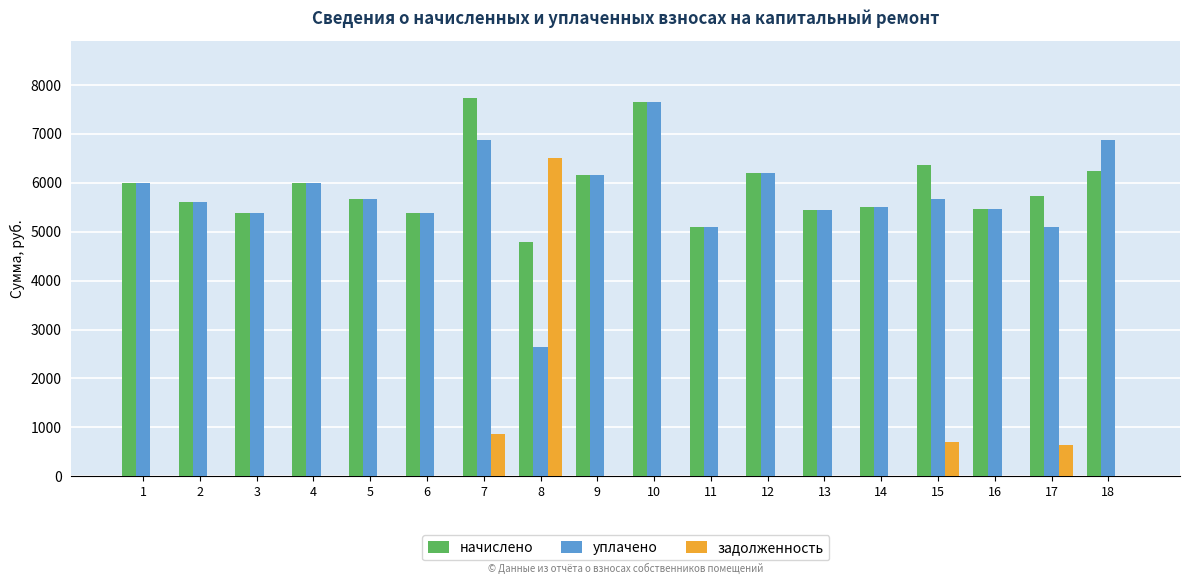

What is the sum of all начислено values?

106439.4